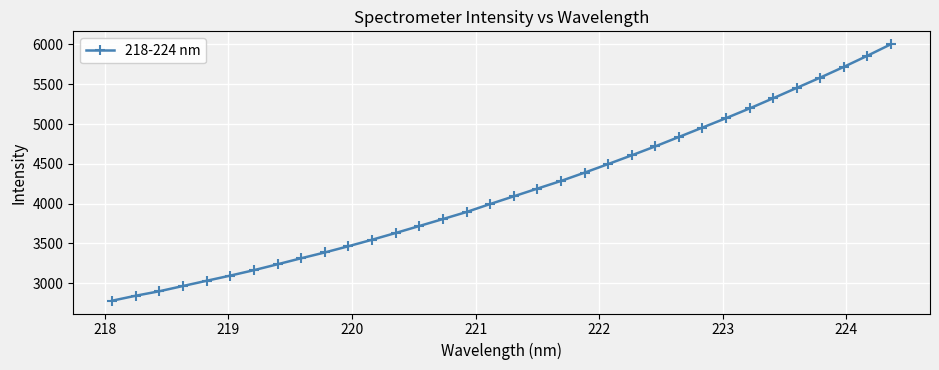

What is the value of the 12th point from the left?

3545.4